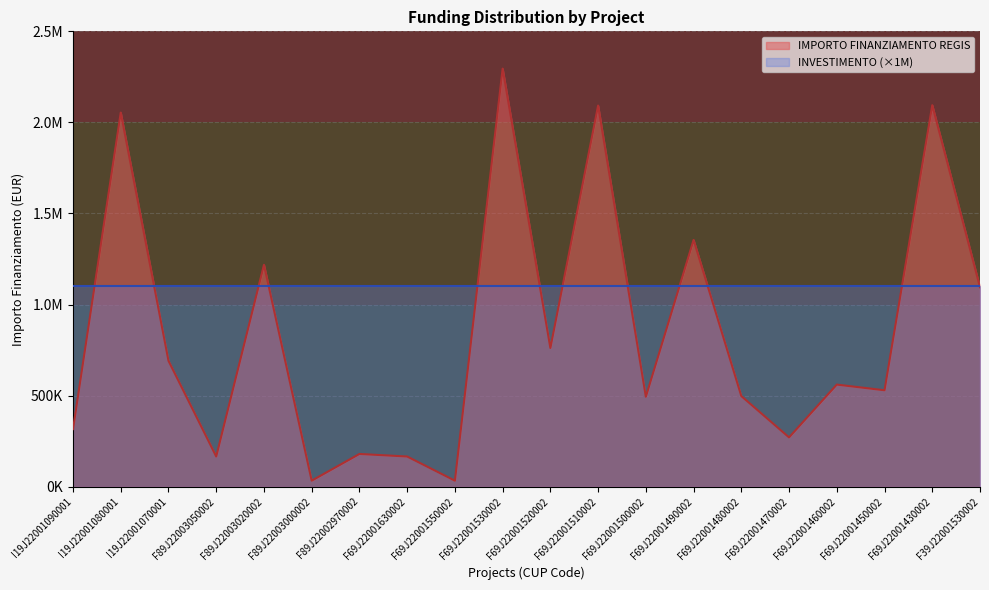

True or false: there are more than 0 points higher than both neighbors.

True